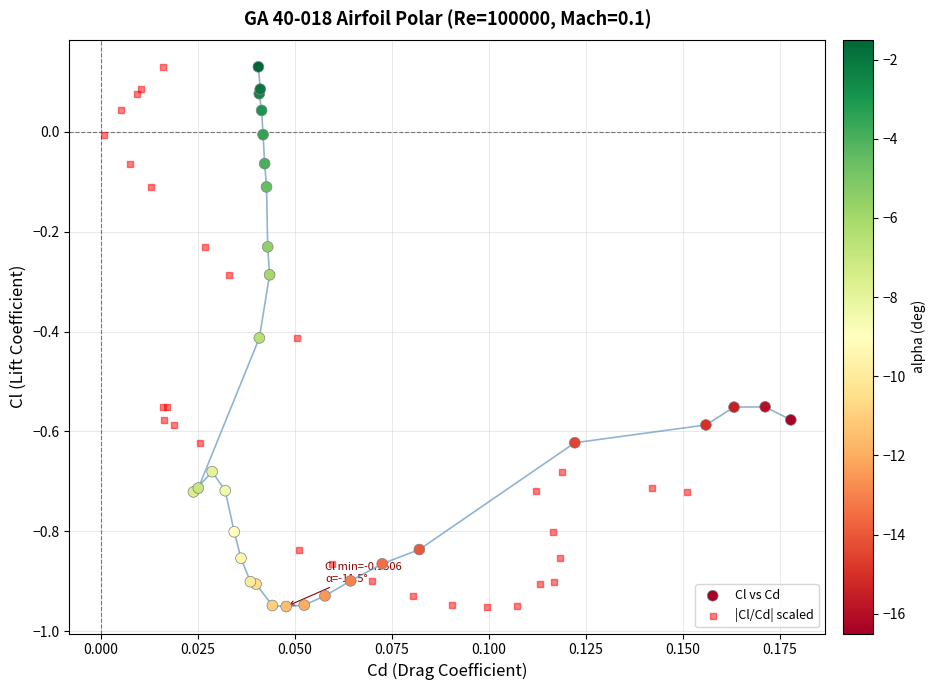

What are all the series names shown in the legend?

Cl vs Cd, |Cl/Cd| scaled